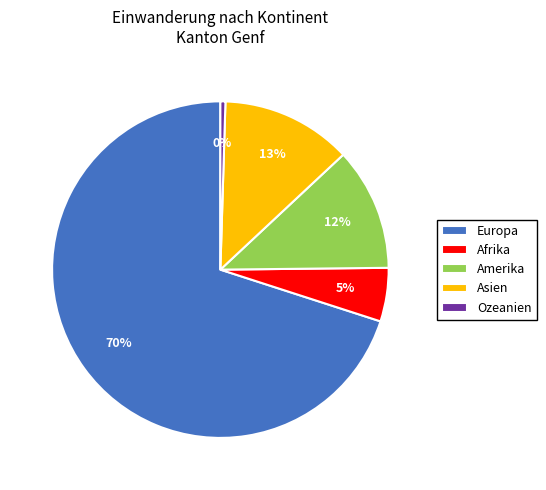

How many slices are in this pie chart?

5